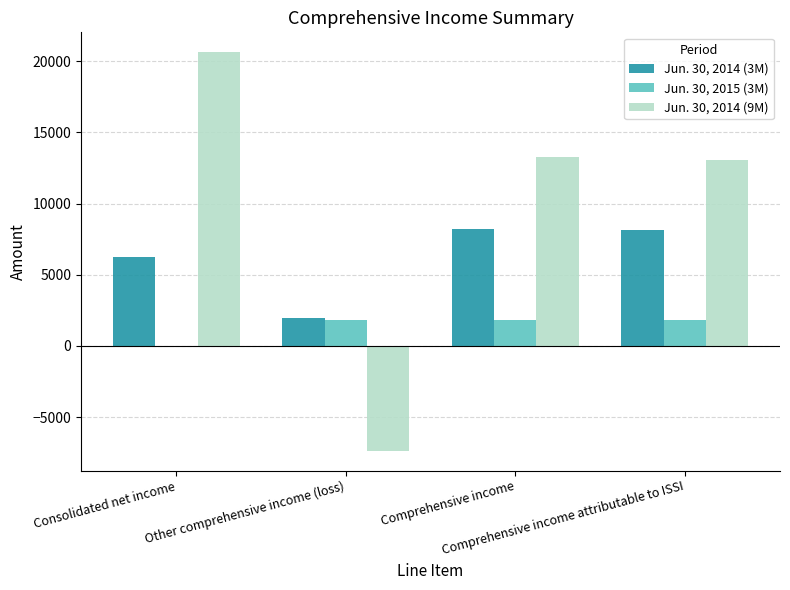

Does the chart contain stacked bars?

No